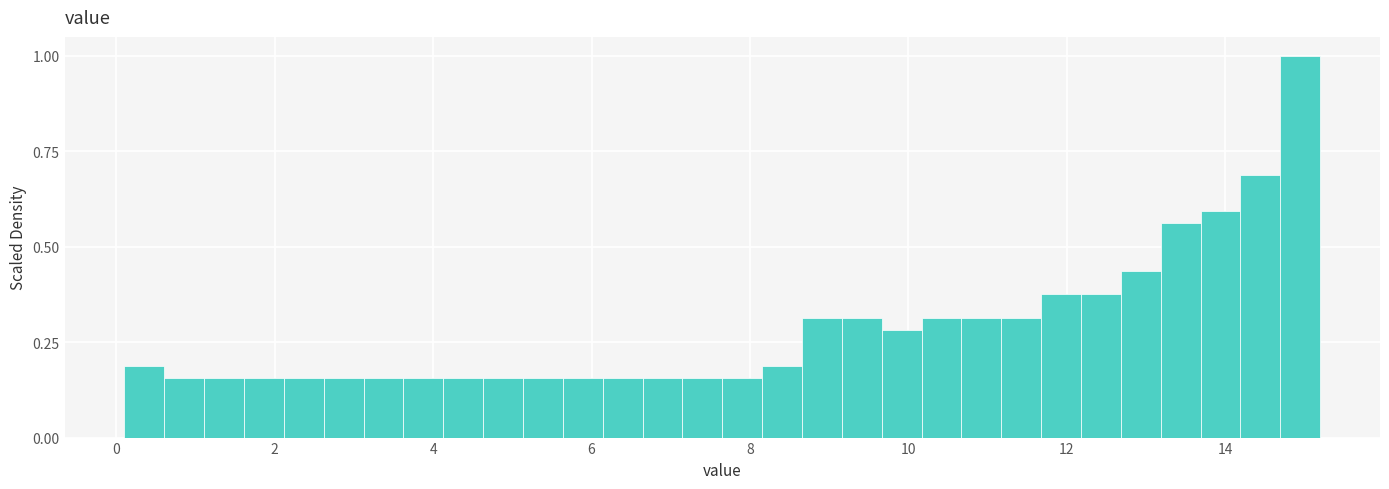

Around what value on the x-axis is the tallest bar? Give the approximate position of its centre, as read against the axis.

15.0